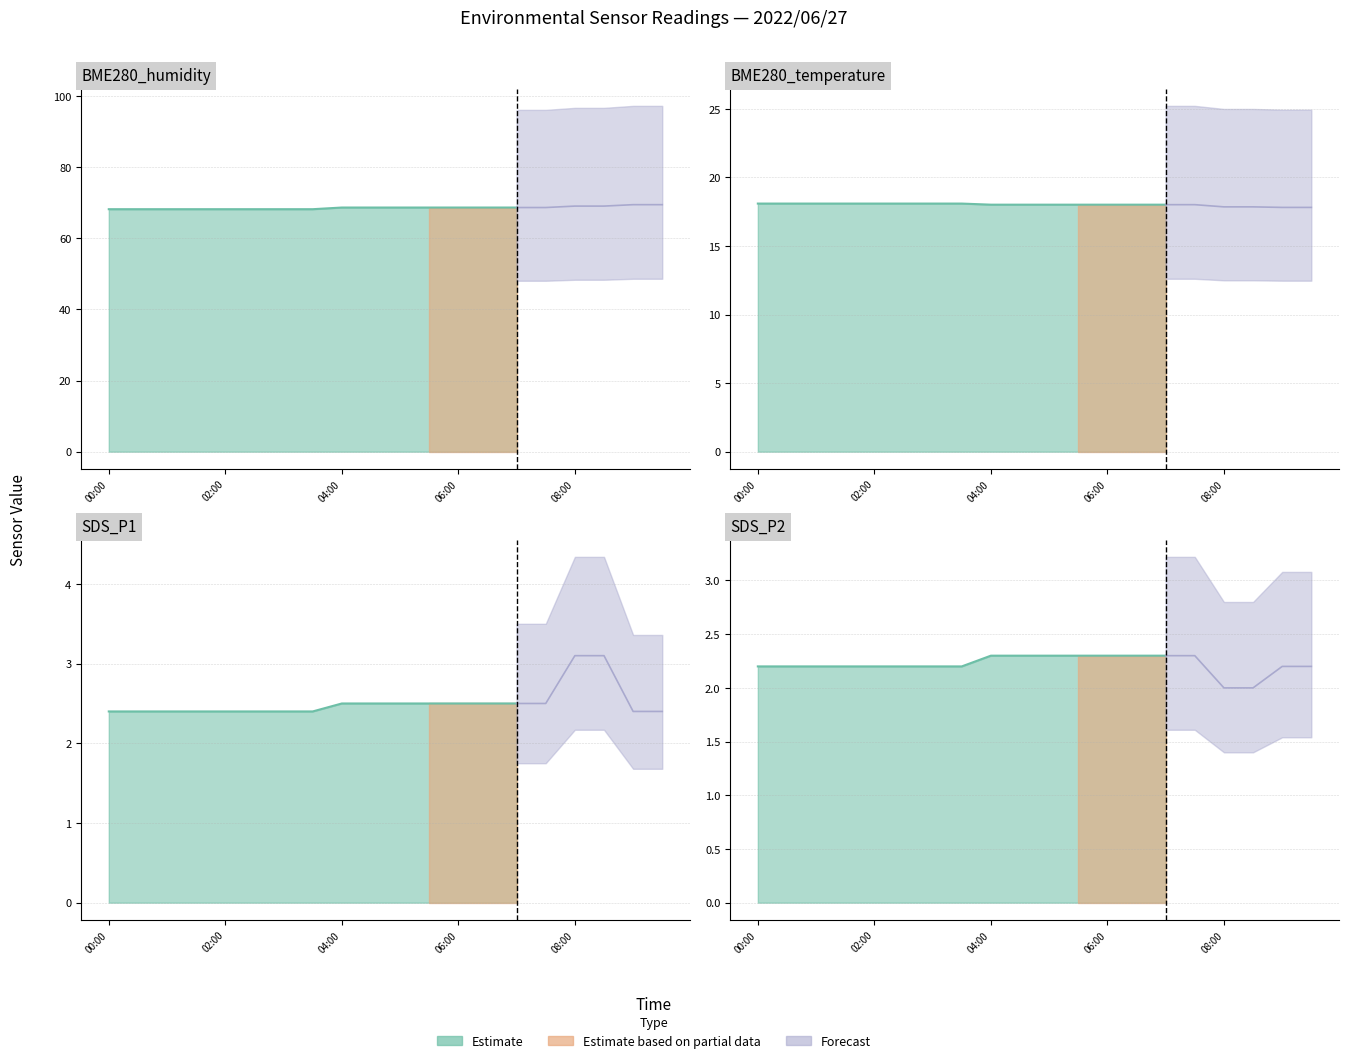

True or false: SDS_P2 has more than 0 interior local peaks.

False